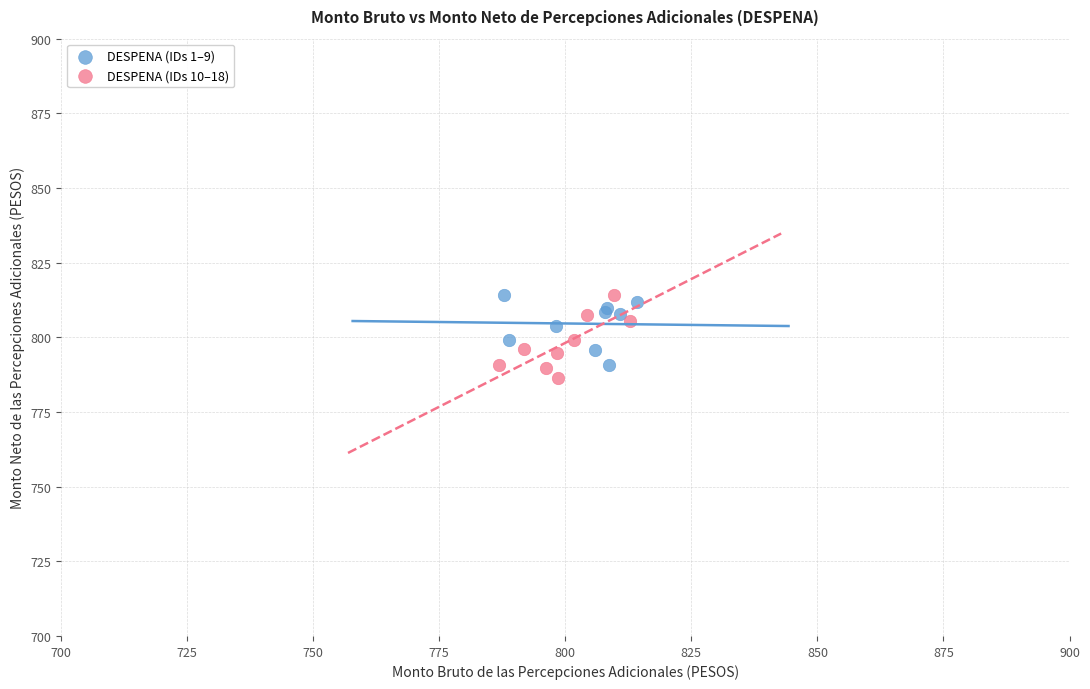

What are all the series names shown in the legend?

DESPENA (IDs 1–9), DESPENA (IDs 10–18)